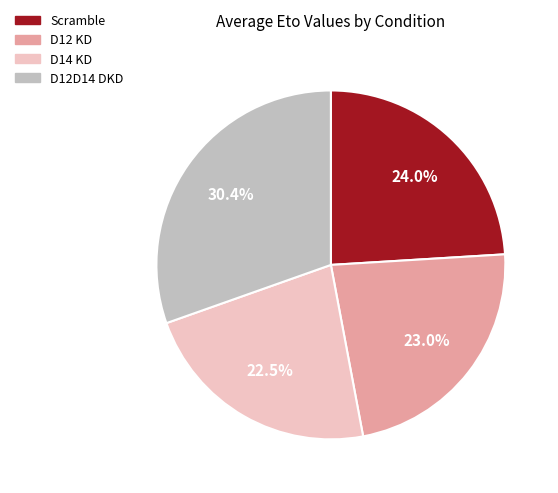

Does D14 KD account for over 50% of the chart?

No